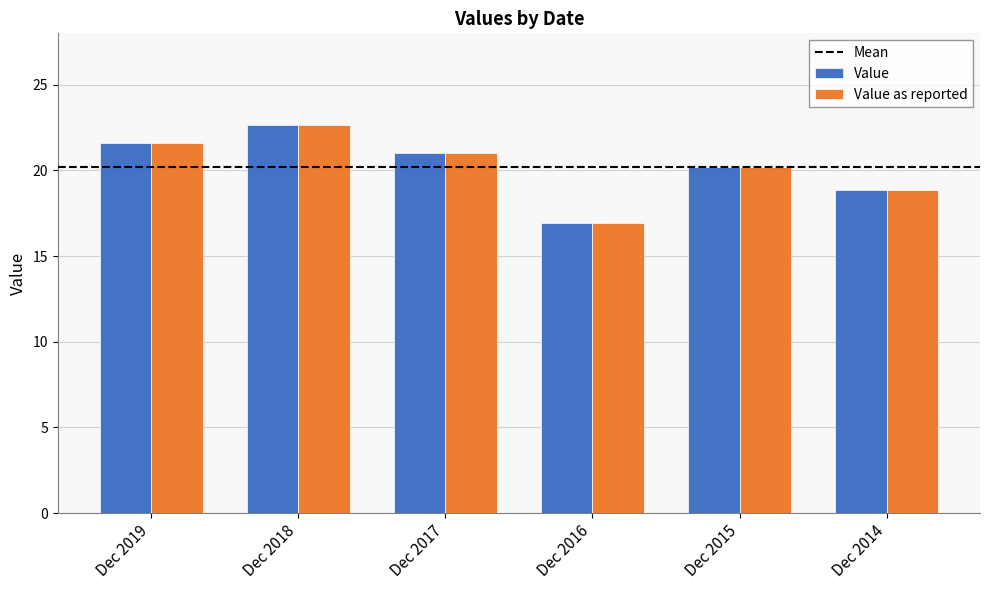

What is the difference between the maximum and minimum values in the Value series?

5.7